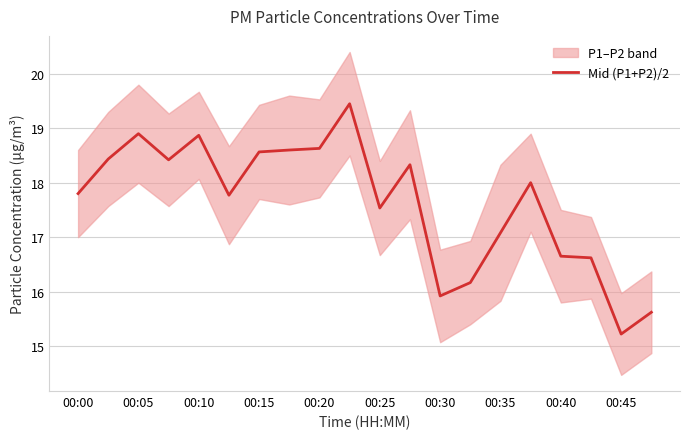

Is it true that the value at 19 is 10.6?

False